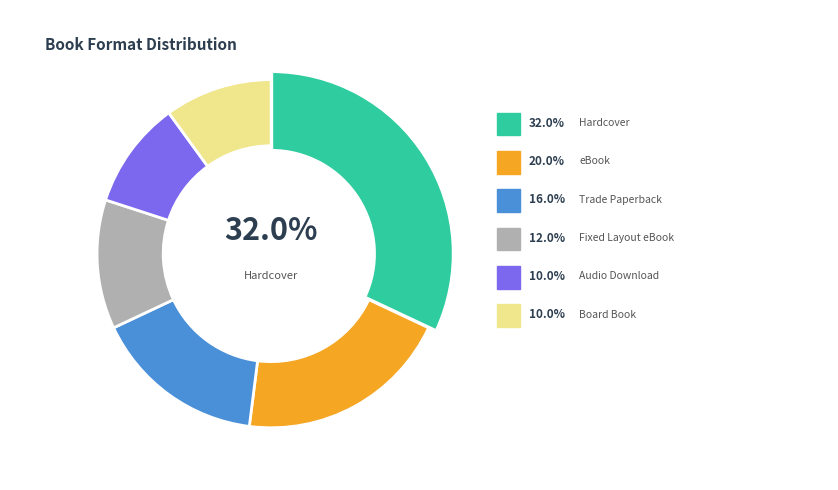

To the nearest percent, what is the average slice percentage?

17%